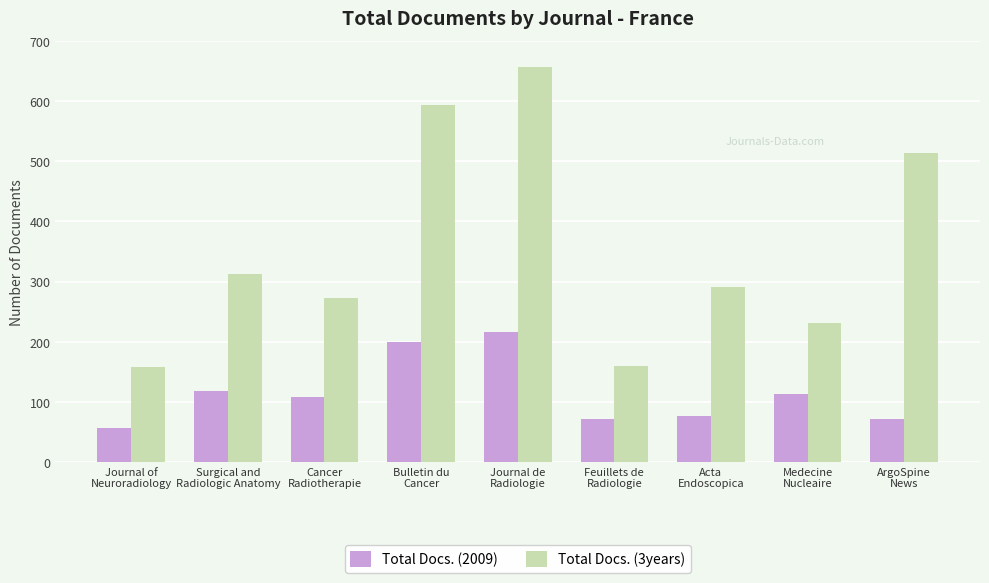

Which category has the lowest value across all series?

Journal of
Neuroradiology